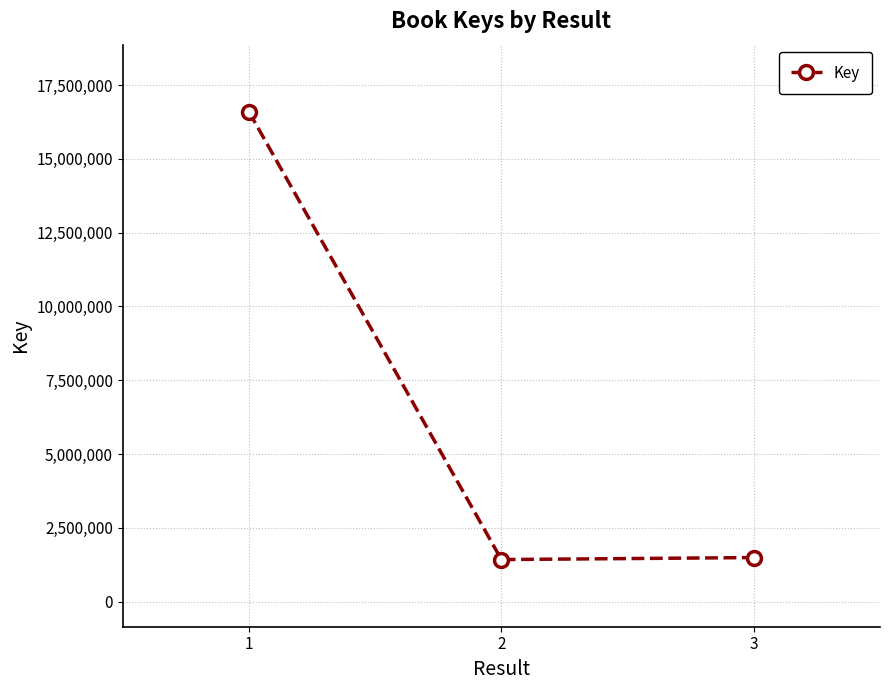

The value at 1 is 16593514. True or false?

True